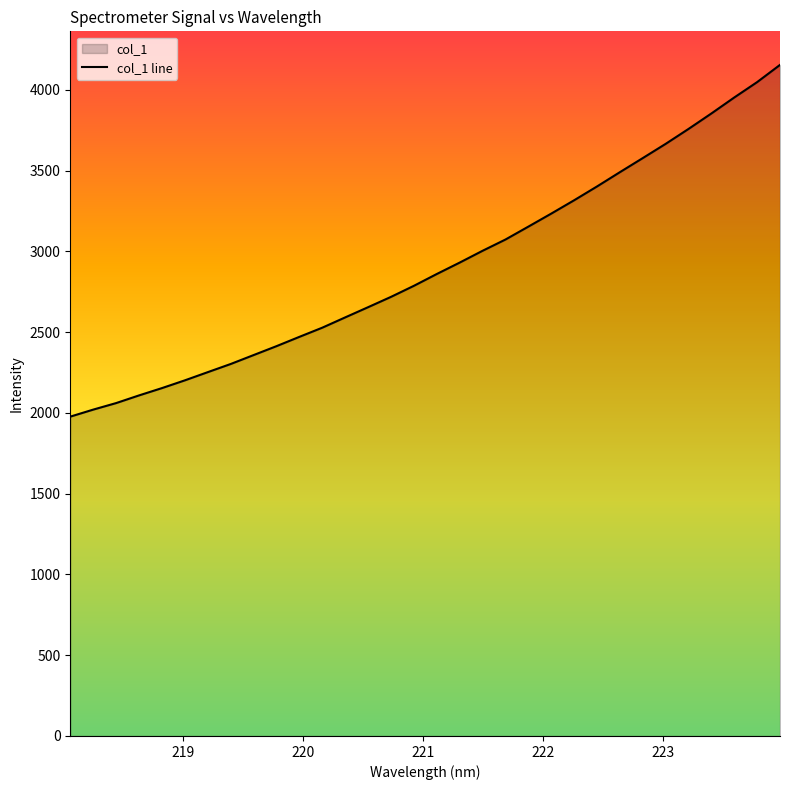

Does the chart display data point markers on the line(s)?

No